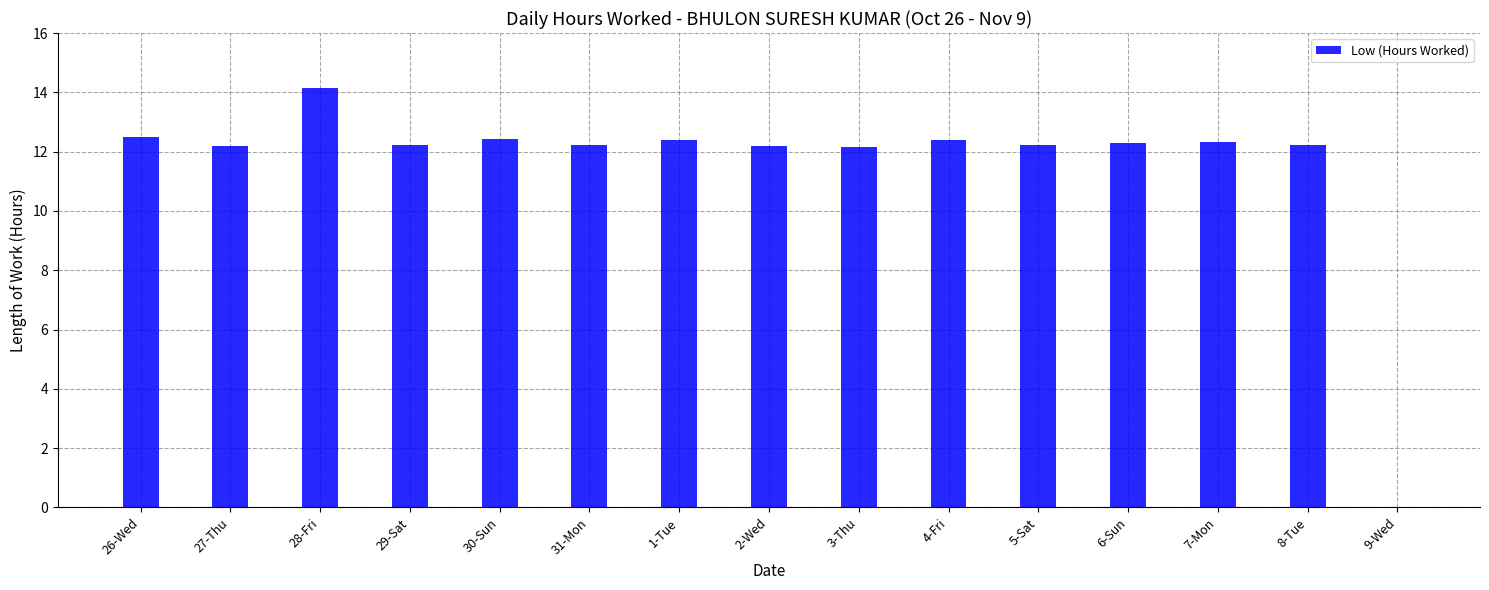

What is the approximate value at 29-Sat?

12.2